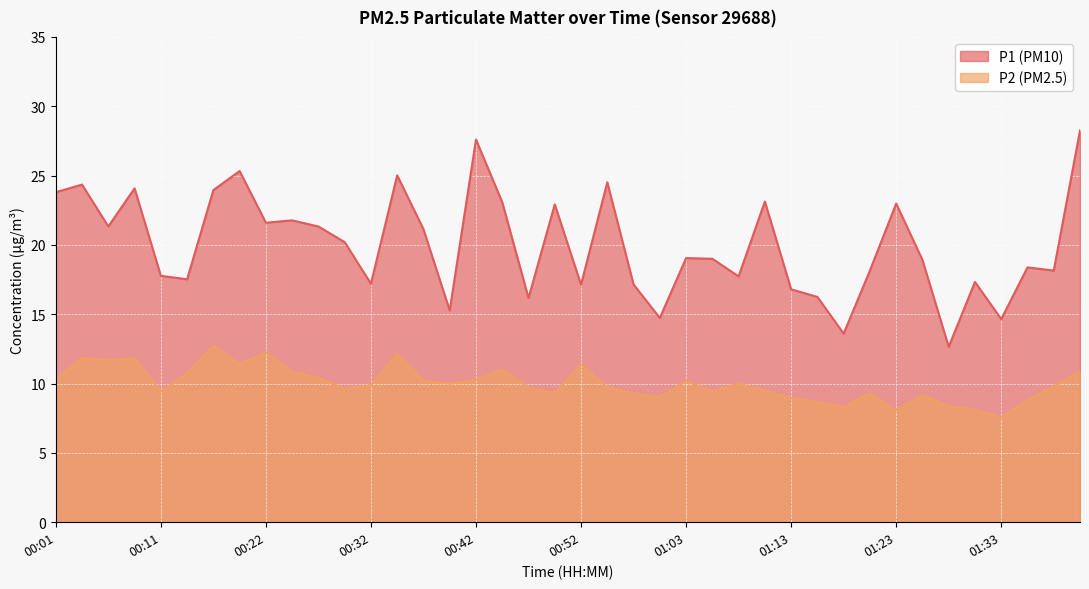

True or false: P1 and P2 cross at least once.

False